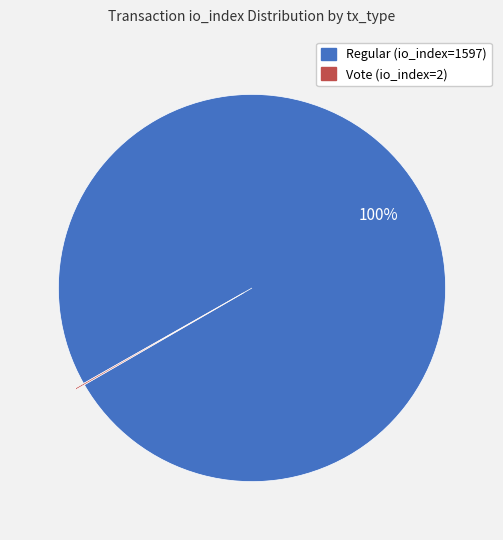

To the nearest percent, what is the difference between the largest and smallest slice percentages?

100%